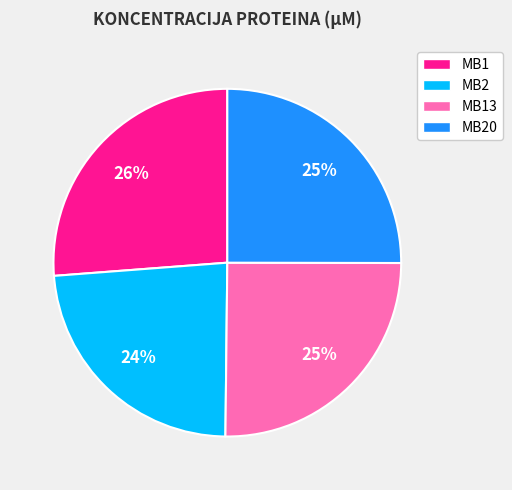

The MB2 slice represents 35% of the pie. True or false?

False